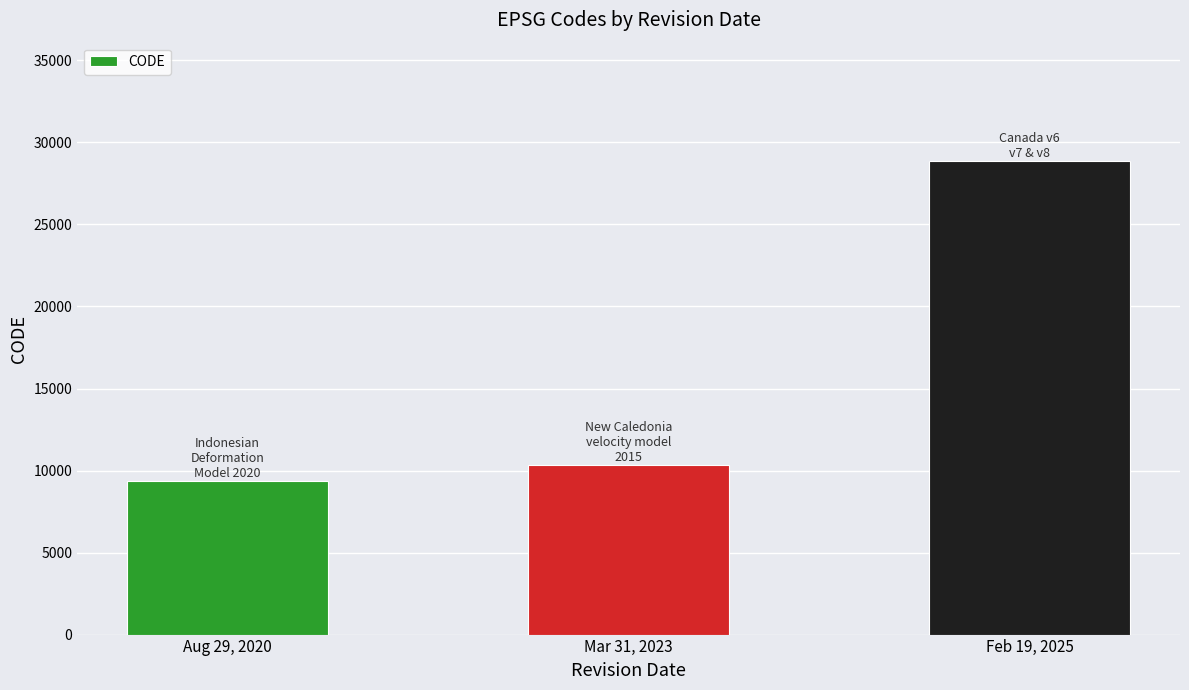

Rank the categories by value from lowest to highest.

Aug 29, 2020, Mar 31, 2023, Feb 19, 2025